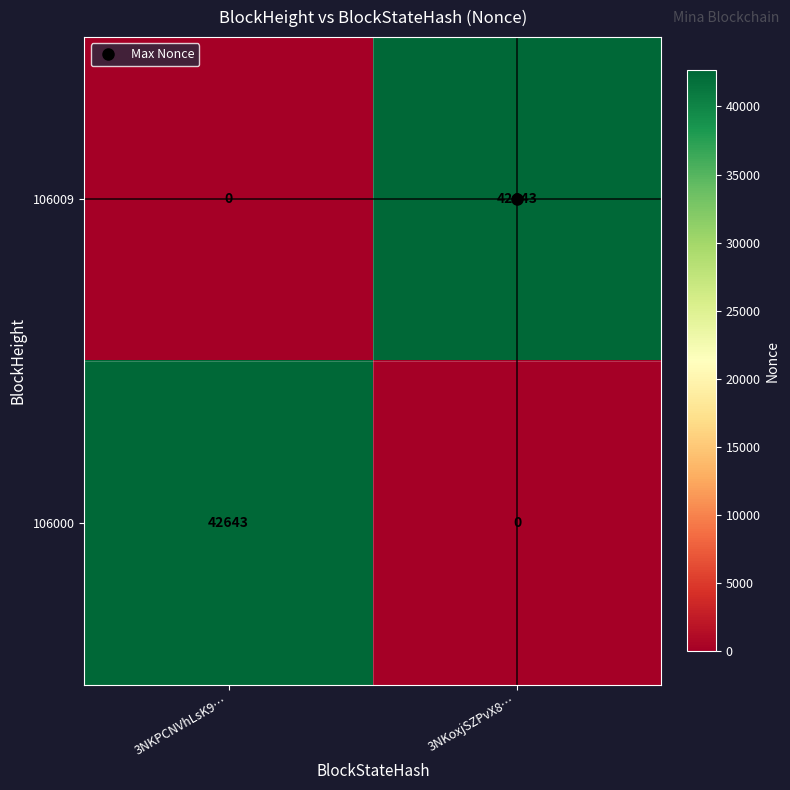

The value of 106000 at 3NKoxjSZPvX8… is 28736. True or false?

False